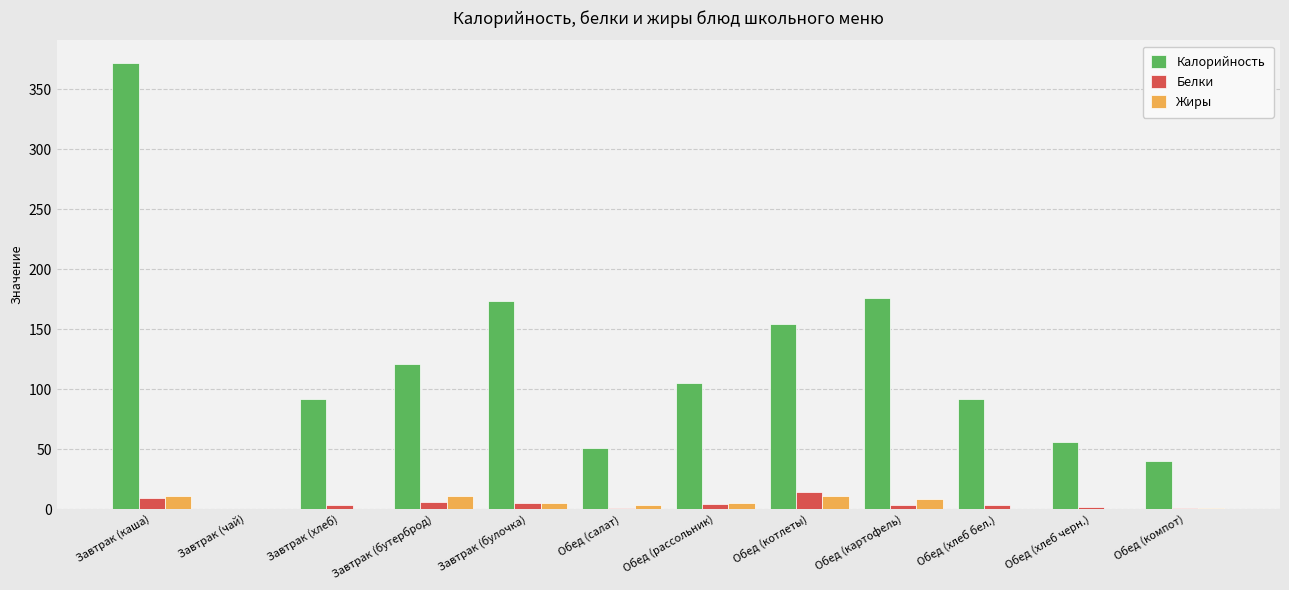

Which series has the largest total across all categories?

Калорийность